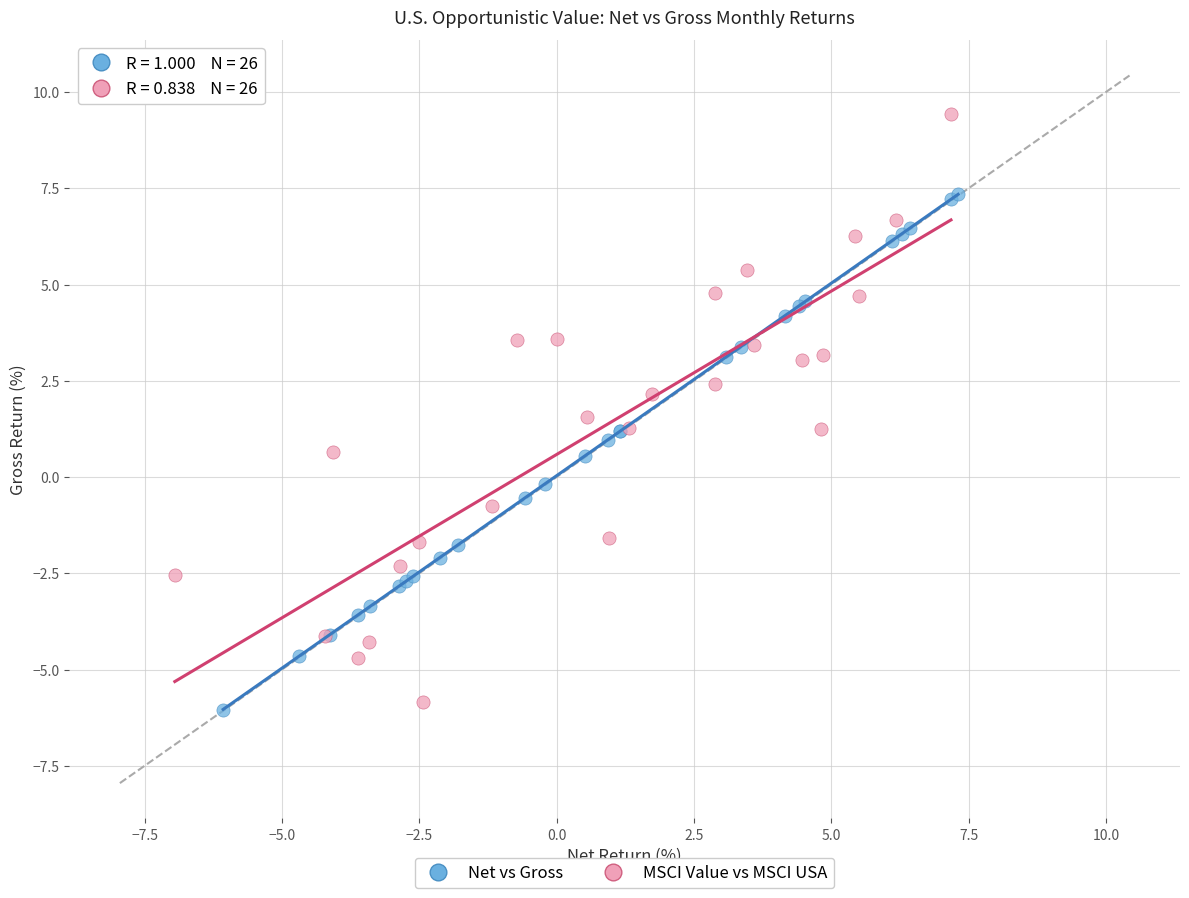

Which series reaches the maximum Y coordinate?

MSCI Value vs MSCI USA